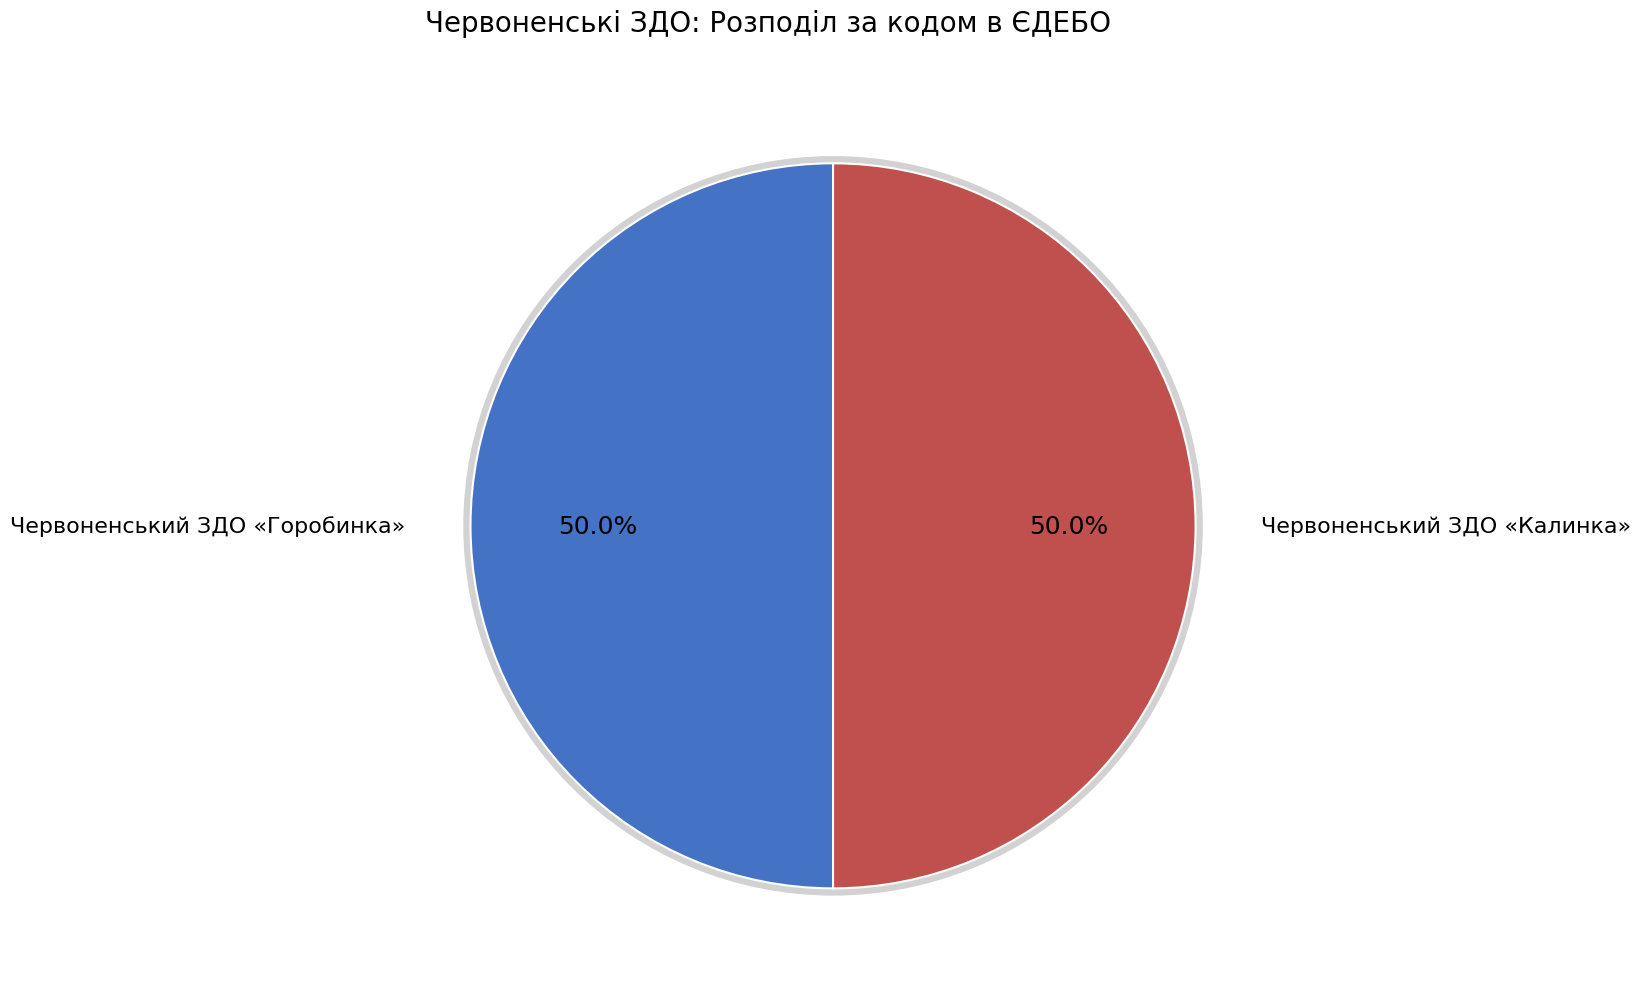

Combined, do Червоненський ЗДО «Горобинка» and Червоненський ЗДО «Калинка» account for over 50%?

Yes